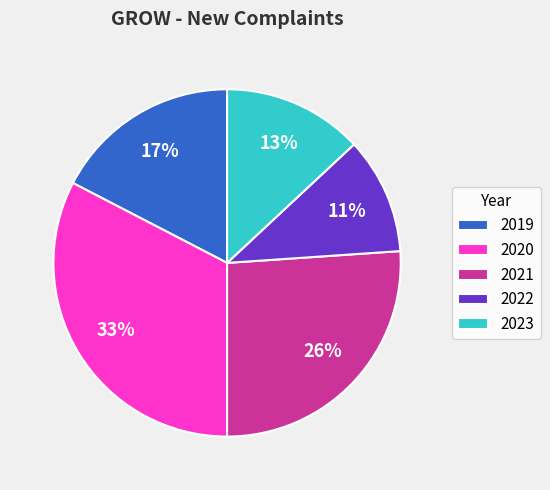

Is the sum of 2022 and 2023 greater than half?

No